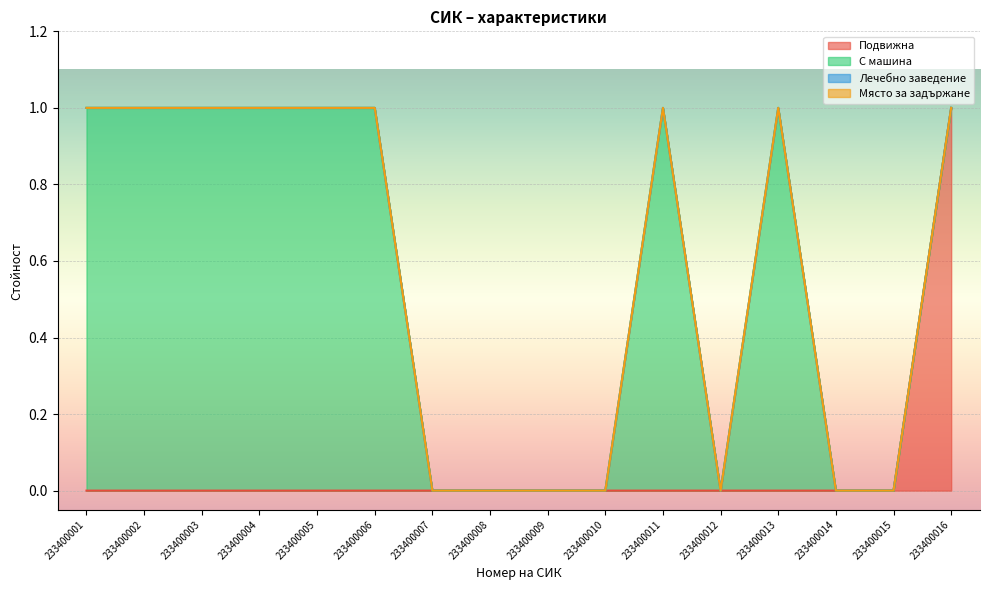

Reading left to right, list all the values displayed in this chart.

Подвижна: 0	0	0	0	0	0	0	0	0	0	0	0	0	0	0	1
С машина: 1	1	1	1	1	1	0	0	0	0	1	0	1	0	0	0
Лечебно заведение: 0	0	0	0	0	0	0	0	0	0	0	0	0	0	0	0
Място за задържане: 0	0	0	0	0	0	0	0	0	0	0	0	0	0	0	0